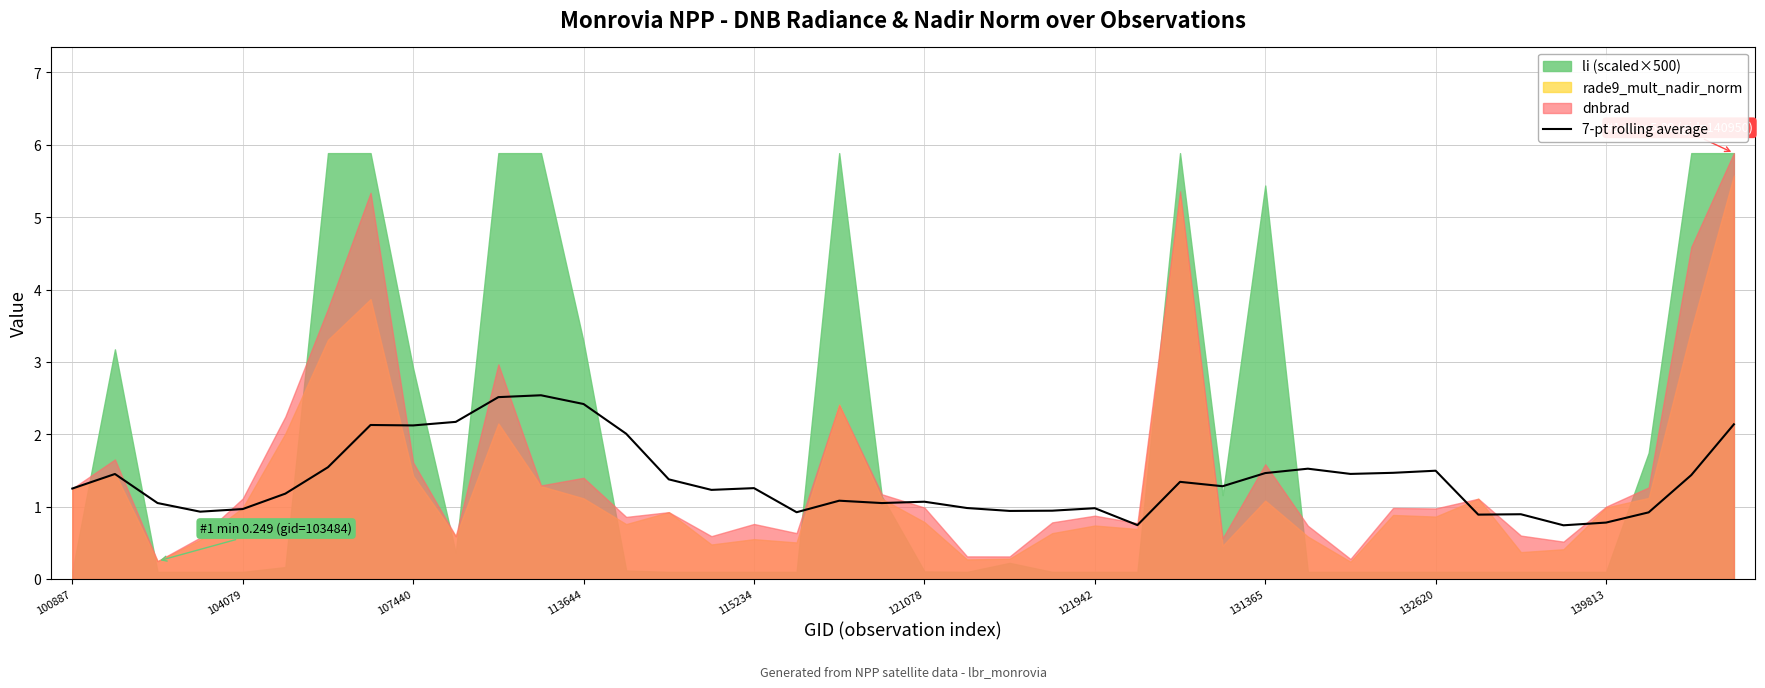

What is the maximum value for 7-pt rolling average?

2.5